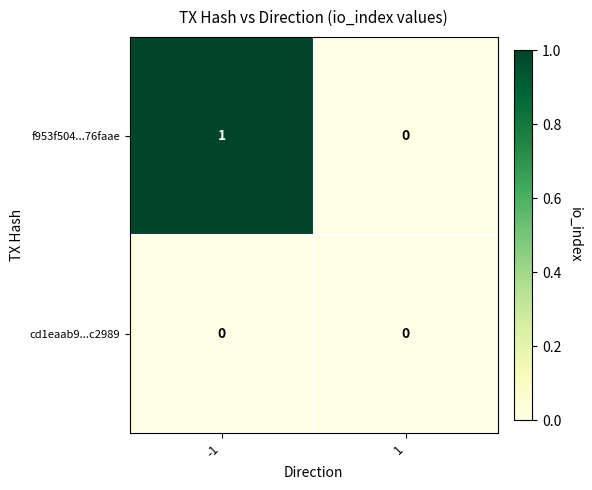

The cd1eaab9...c2989 series shows 0 at 1. True or false?

True